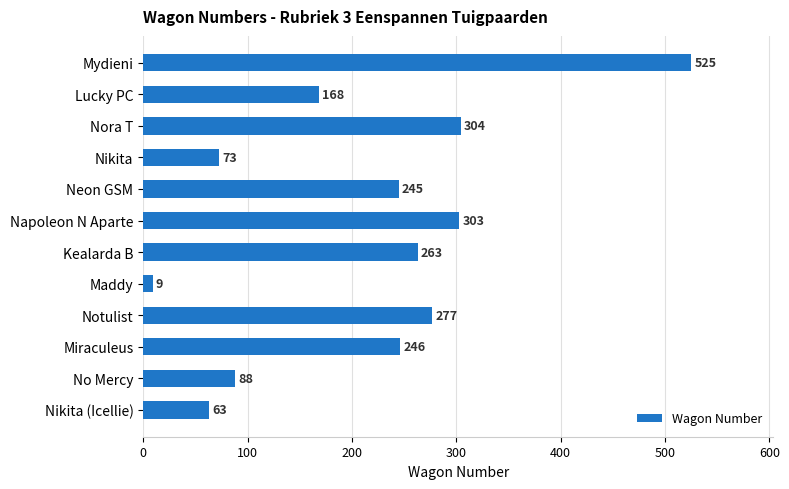

Reading top to bottom, extract all data points from this chart.

525	168	304	73	245	303	263	9	277	246	88	63